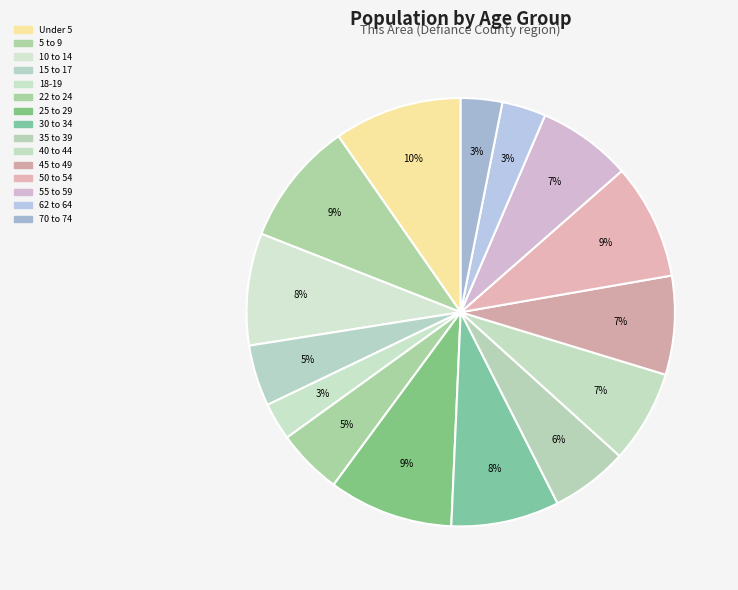

Rank the categories by value from highest to lowest.

Under 5, 25 to 29, 5 to 9, 50 to 54, 10 to 14, 30 to 34, 45 to 49, 55 to 59, 40 to 44, 35 to 39, 22 to 24, 15 to 17, 62 to 64, 70 to 74, 18-19